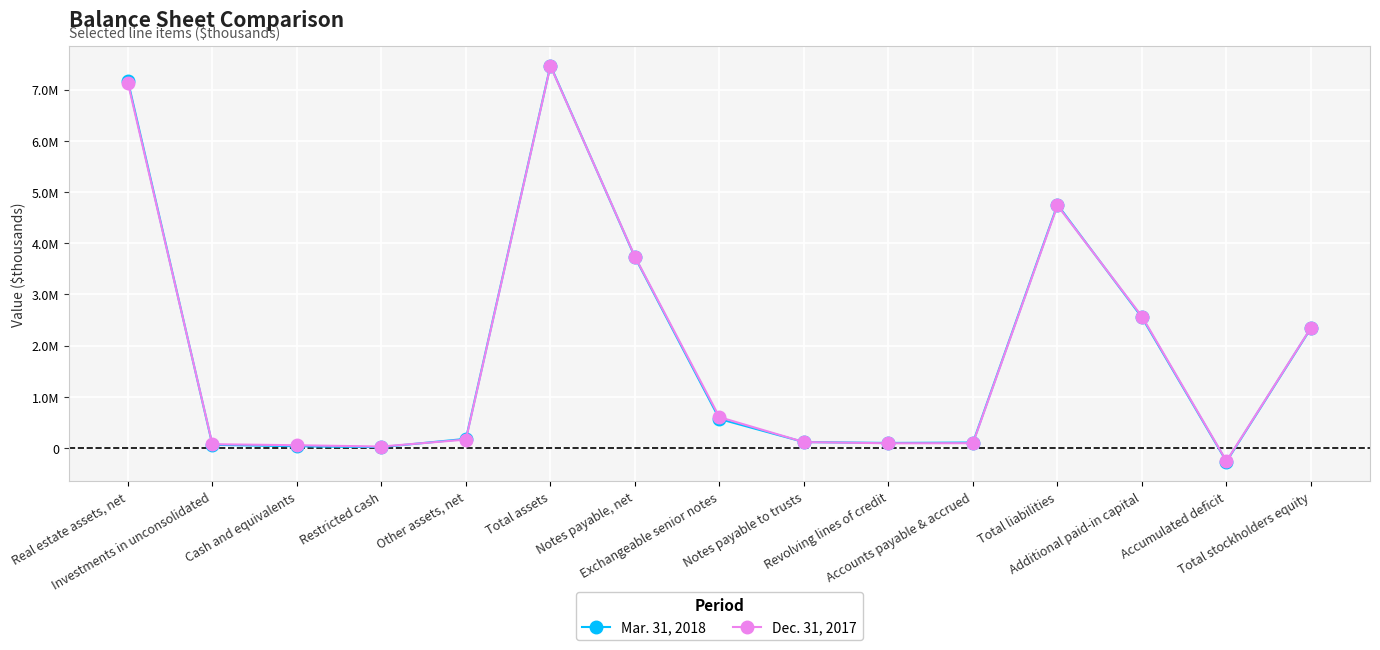

What is the sum of all Dec. 31, 2017 values?

28976308